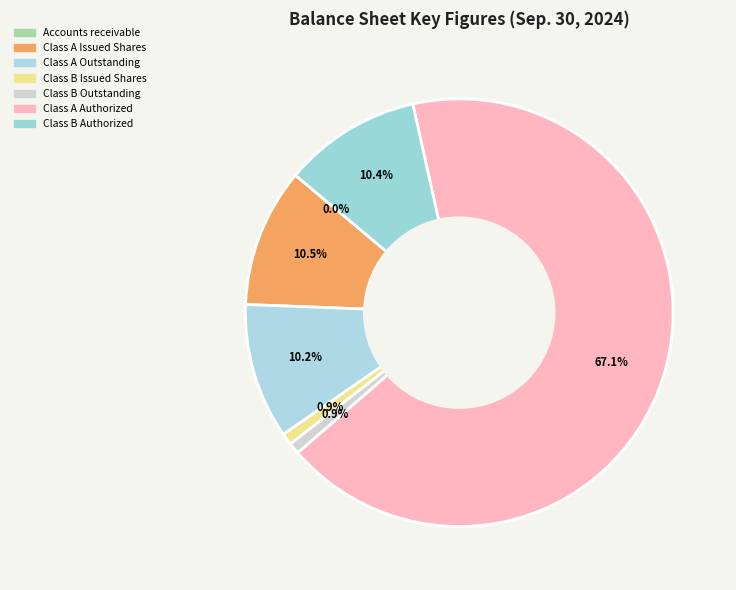

To the nearest percent, what percentage of the pie is Class A Authorized?

67%